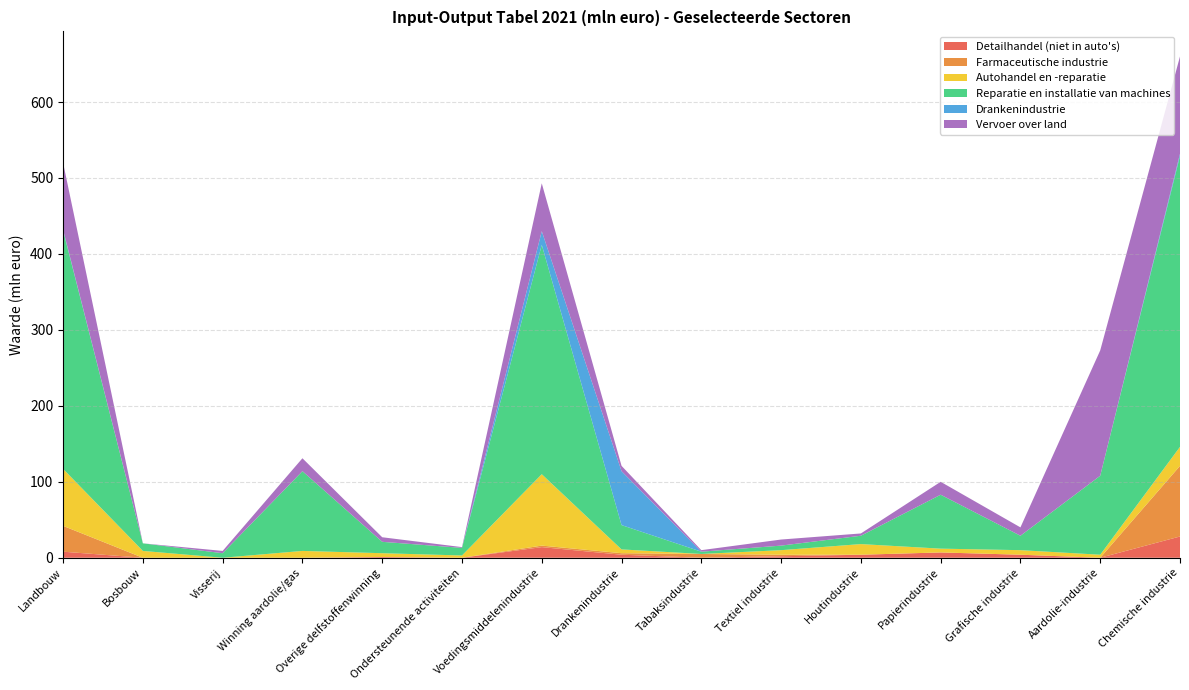

Reading right to left, list all the values displayed in this chart.

Detailhandel (niet in auto's): 28	0	4	7	4	2	0	4	14	0	1	0	0	0	8
Farmaceutische industrie: 93	0	0	0	0	2	5	2	2	0	0	0	0	0	34
Autohandel en -reparatie: 25	4	6	5	14	6	0	5	94	3	5	9	0	9	75
Reparatie en installatie van machines: 383	104	19	71	11	6	3	32	302	10	15	105	6	10	314
Drankenindustrie: 3	0	0	0	0	0	0	71	18	0	0	0	0	0	1
Vervoer over land: 128	165	11	17	3	8	2	7	63	1	6	17	3	0	88